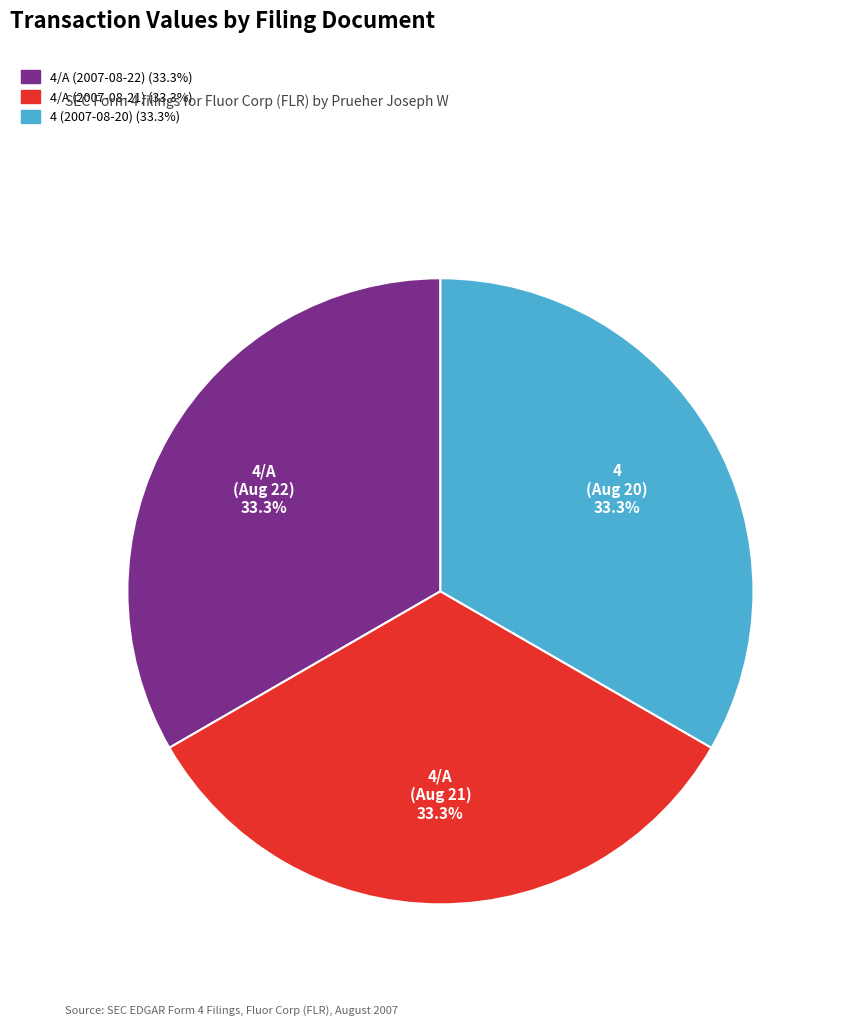

Does any single category account for the majority?

No